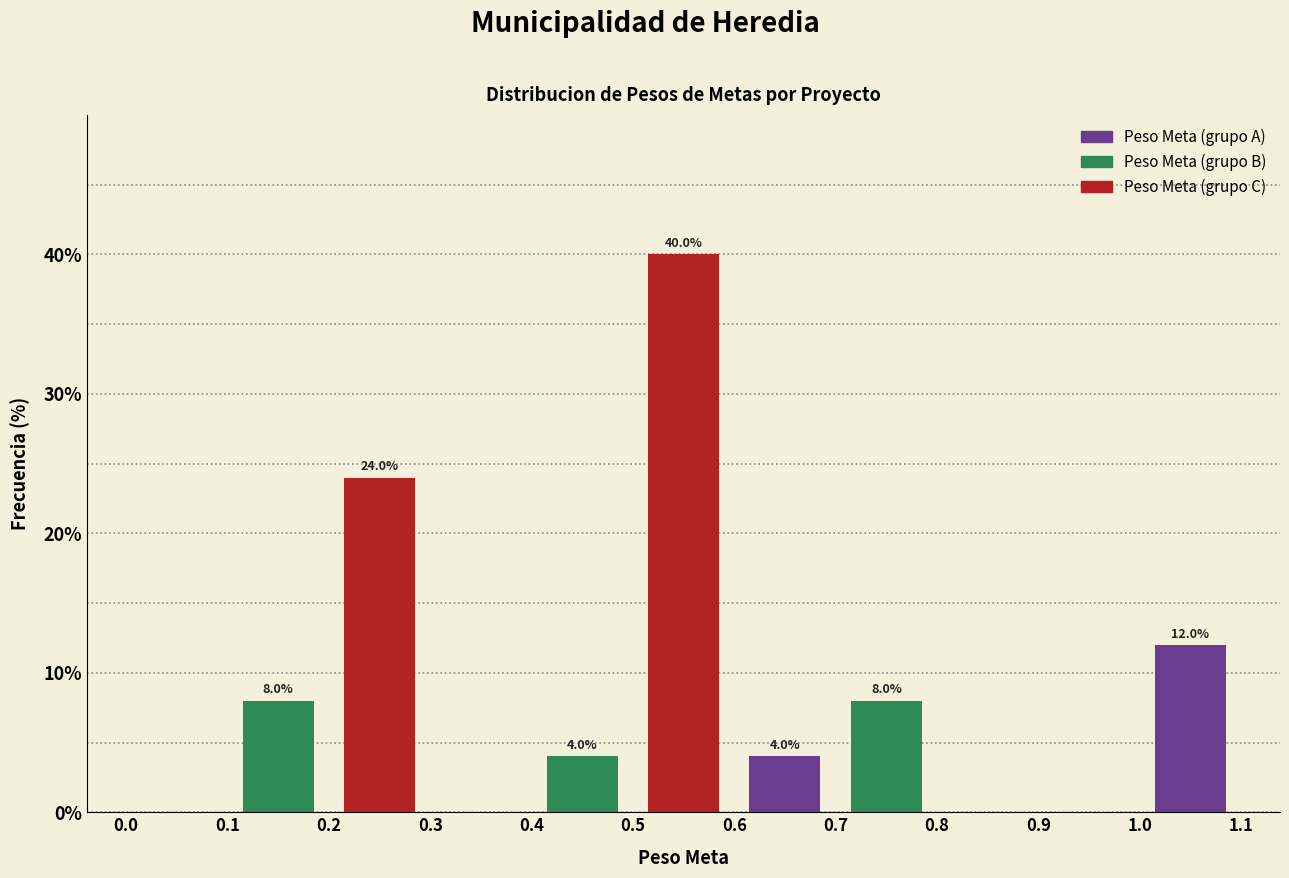

Over which range of the x-axis is the bar tallest?

0.5 to 0.6